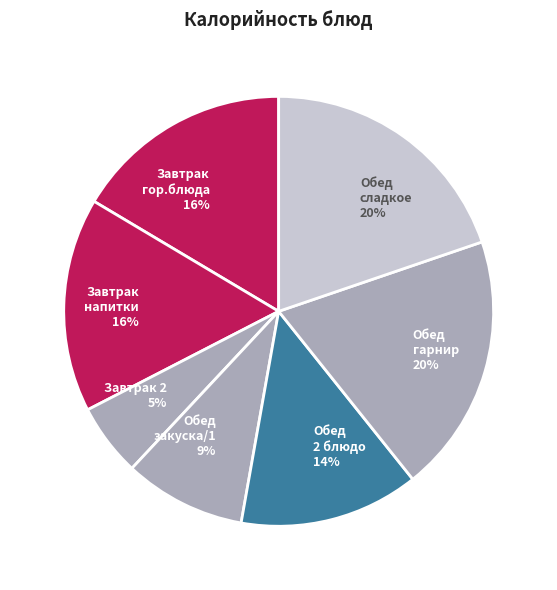

To the nearest percent, what is the average slice percentage?

14%